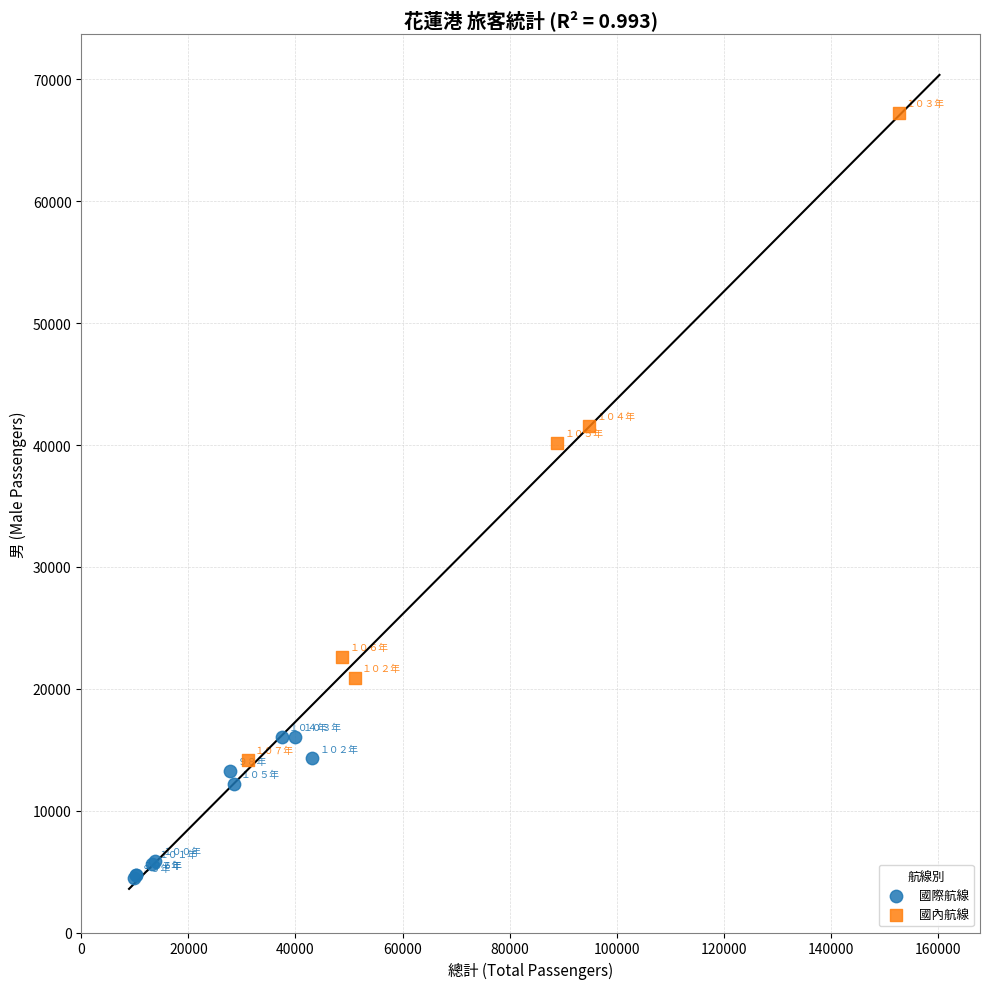

Which series contains the highest Y value?

國內航線